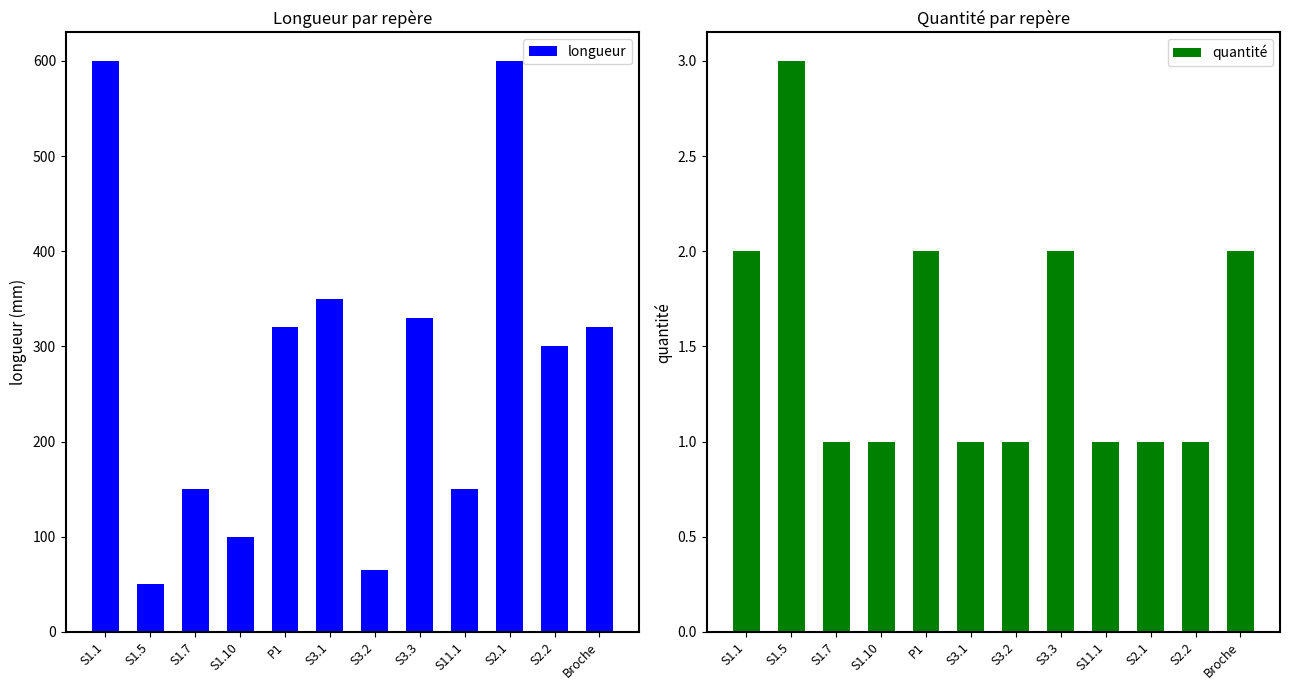

What is the total value across all series at S11.1?

151